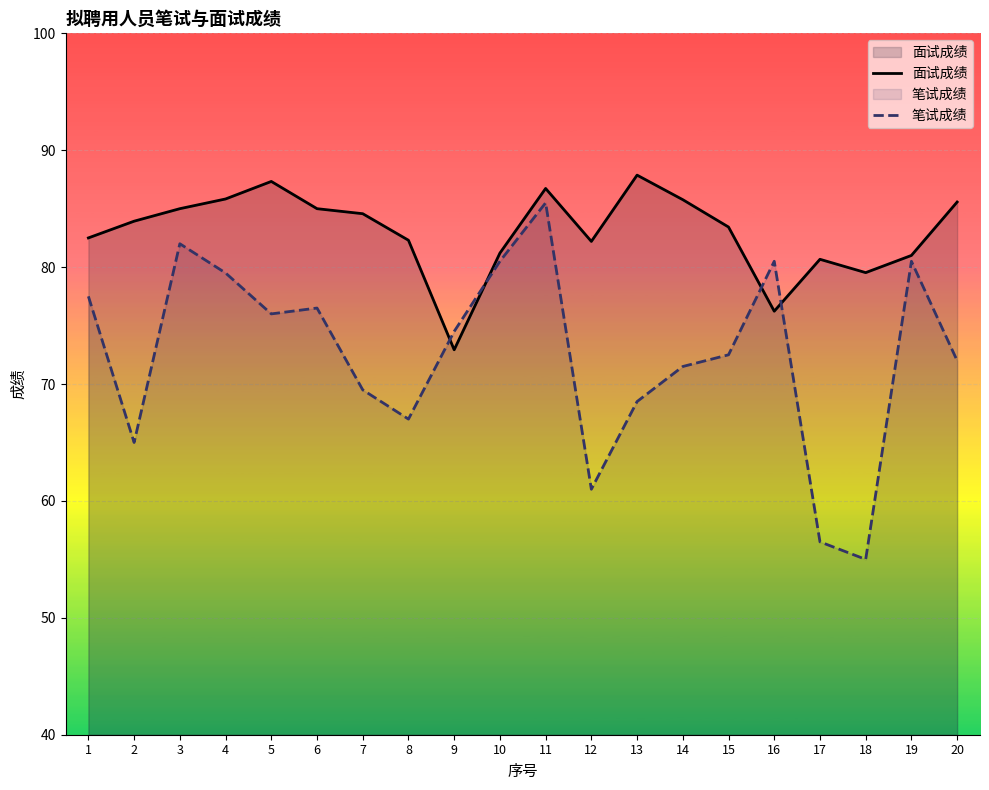

In 笔试成绩, how many points are higher than both neighbors (excluding endpoints)?

5